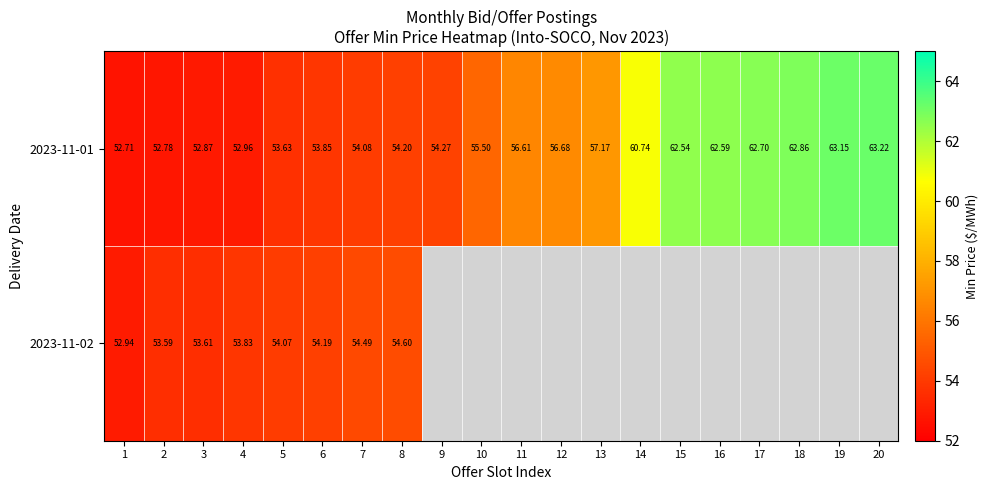

Between 7 and 13, which series saw the biggest shift?

2023-11-01